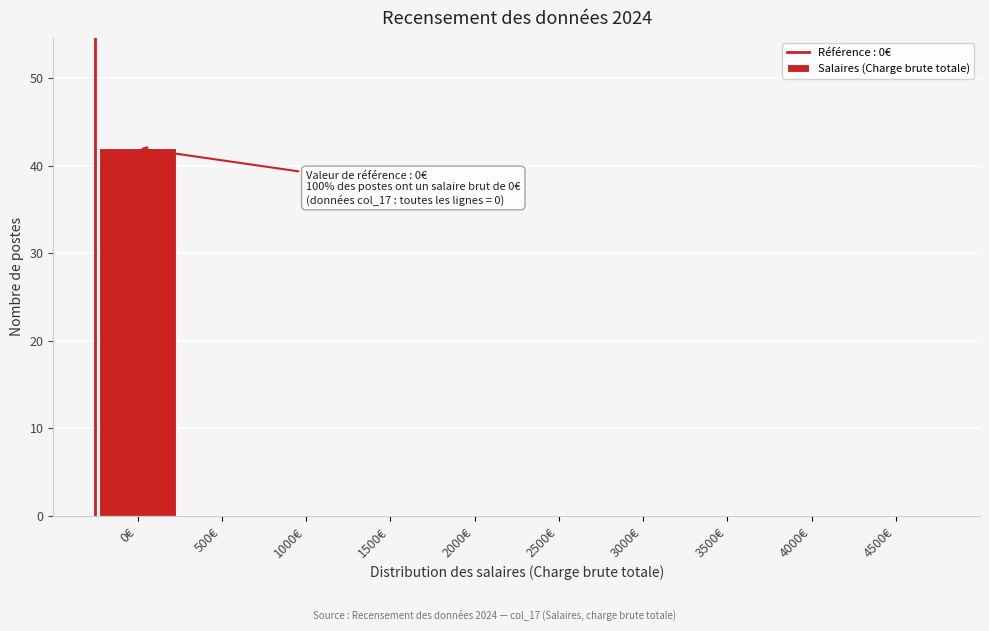

Reading left to right, list all the values displayed in this chart.

0€=42	500€=0	1000€=0	1500€=0	2000€=0	2500€=0	3000€=0	3500€=0	4000€=0	4500€=0